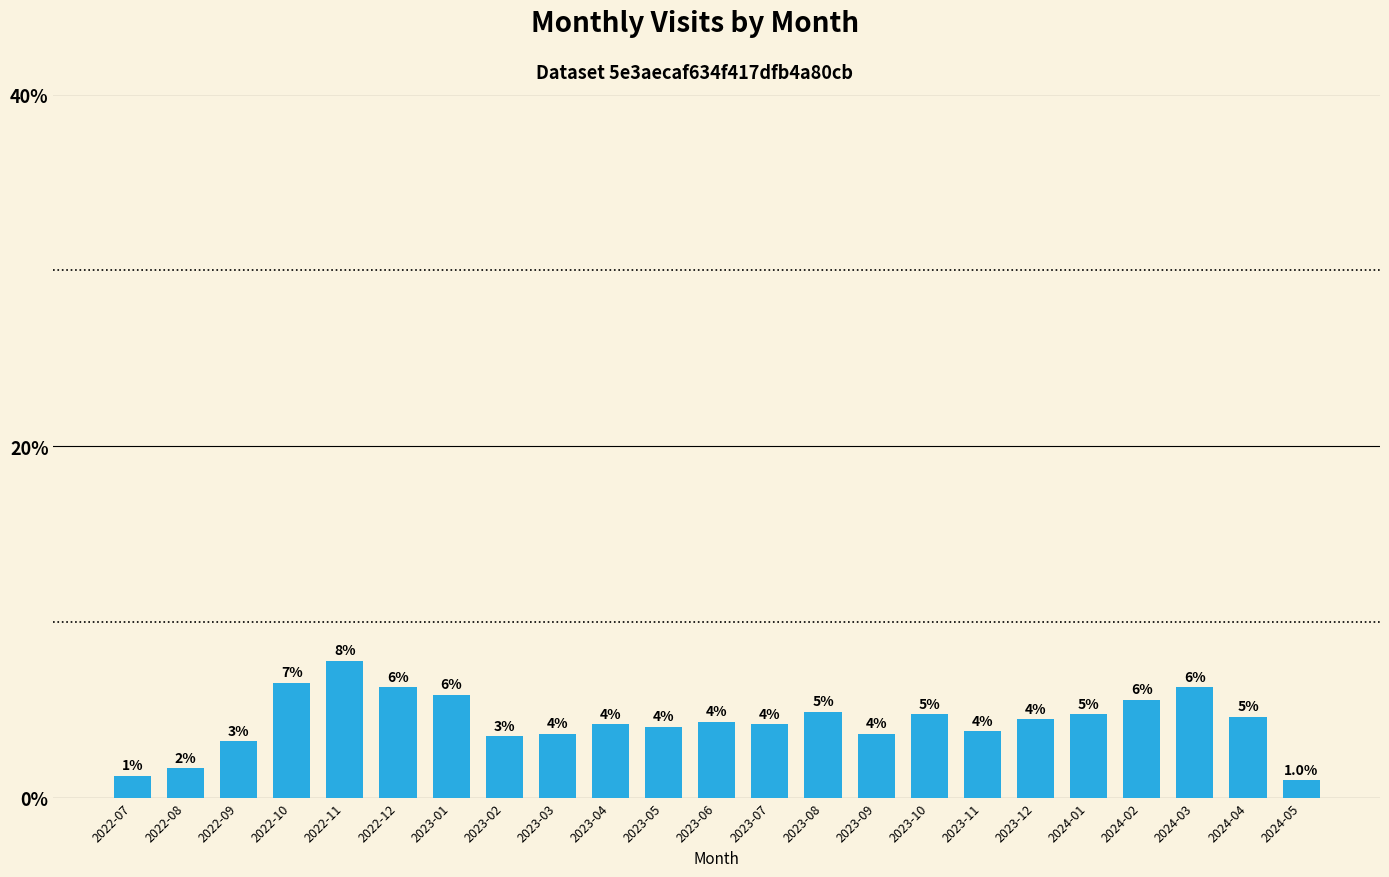

Does the chart contain any negative values?

No